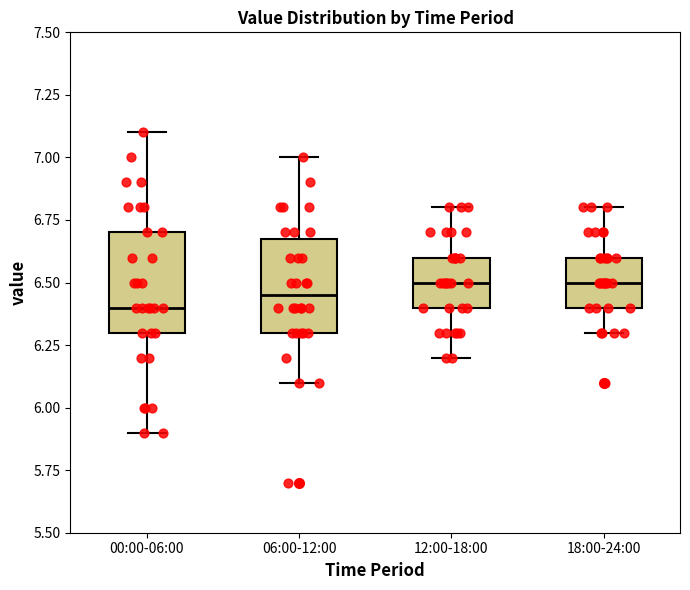

Reading left to right, transcribe this box plot: for each box, give where its median line is, the range the box spans, and where its two whiskers end, as read against the y-axis. The values are not printed on the chart, so give them approximately, as read against the axis.

00:00-06:00: median 6.40, box 6.30 to 6.70, whiskers 5.90 to 7.10
06:00-12:00: median 6.45, box 6.30 to 6.70, whiskers 6.10 to 7.00
12:00-18:00: median 6.50, box 6.40 to 6.60, whiskers 6.20 to 6.80
18:00-24:00: median 6.50, box 6.40 to 6.60, whiskers 6.30 to 6.80